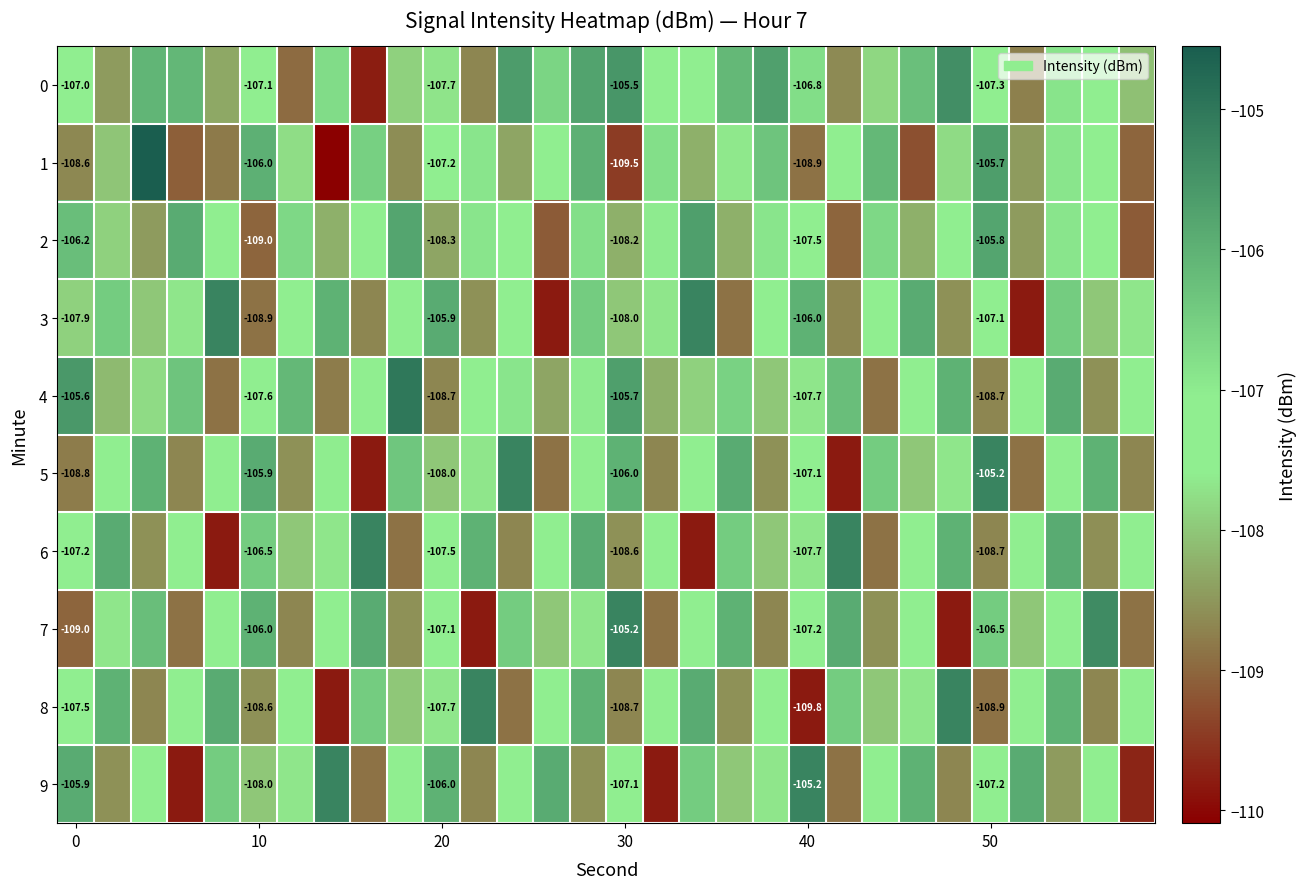

What is the average value of the row_4 series?

-107.3